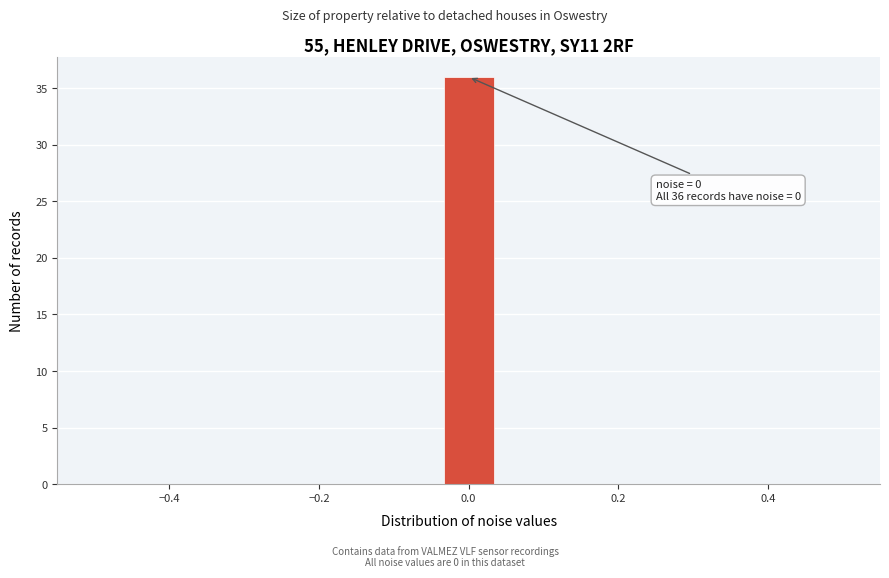

Read against the x-axis, roughly where is the centre of the tallest bar?

0.00